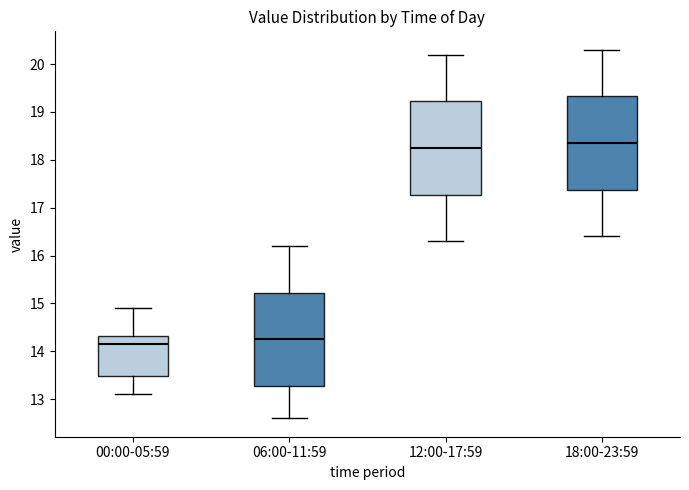

Which box's median line is the highest?

18:00-23:59